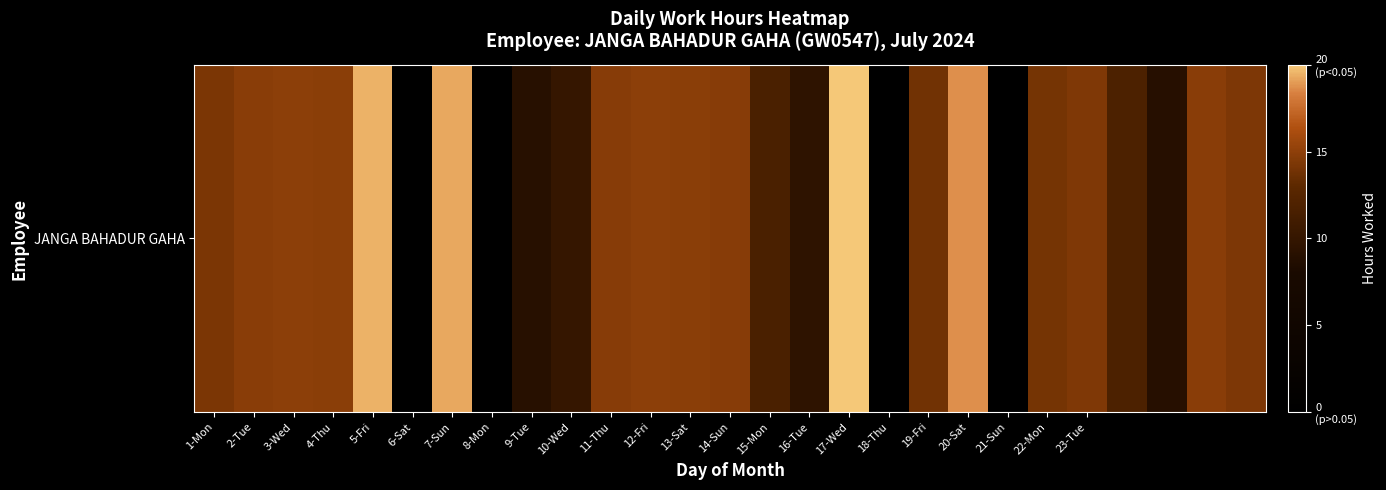

Between 26 and 19-Fri, which is larger?

26